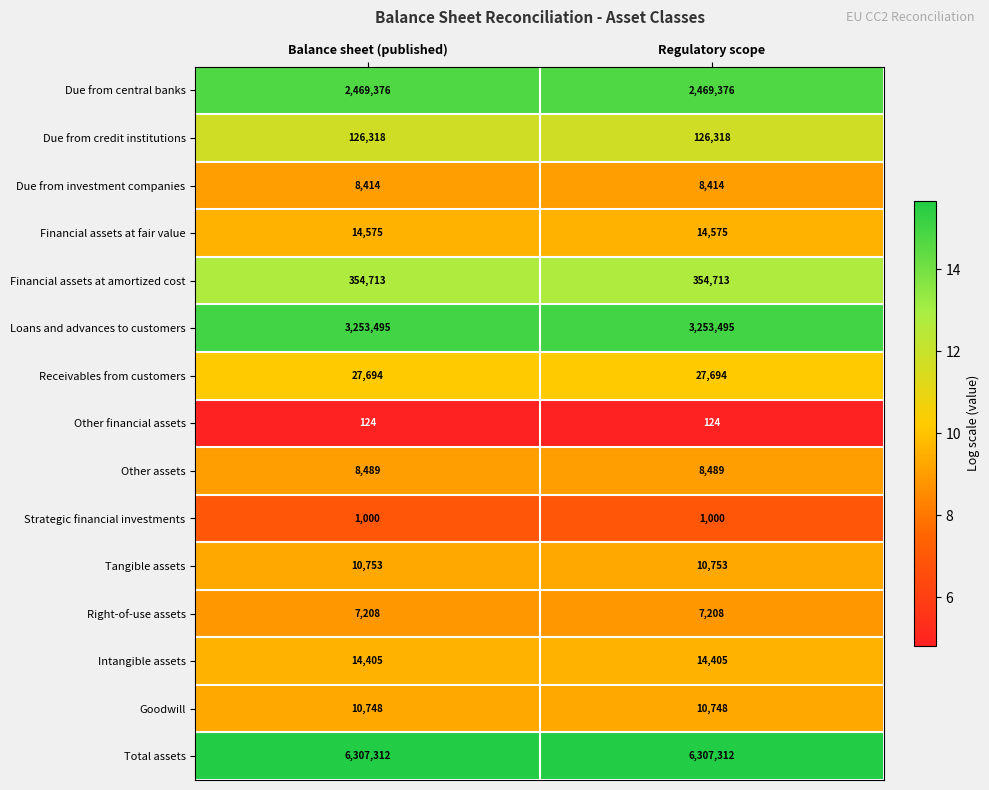

What is the smallest value displayed?

124